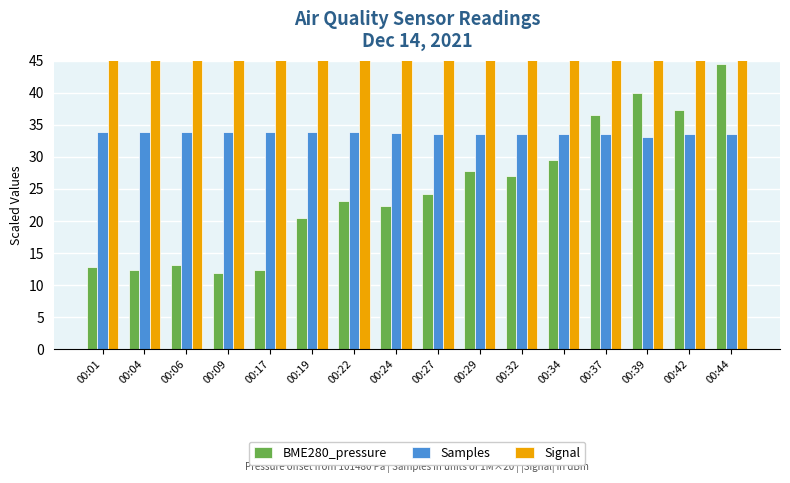

Count the number of data series in this chart.

3